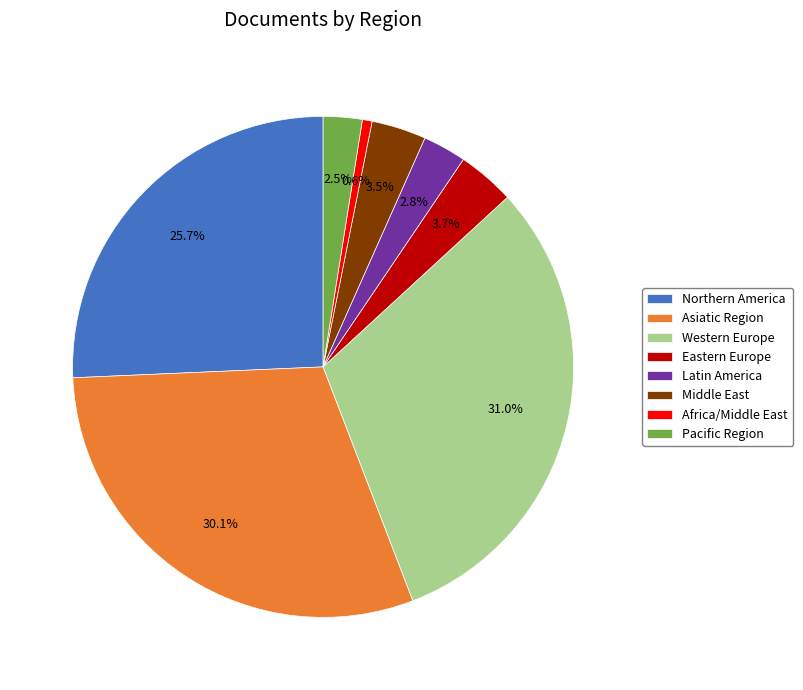

To the nearest percent, what is the combined percentage of Northern America and Asiatic Region?

56%